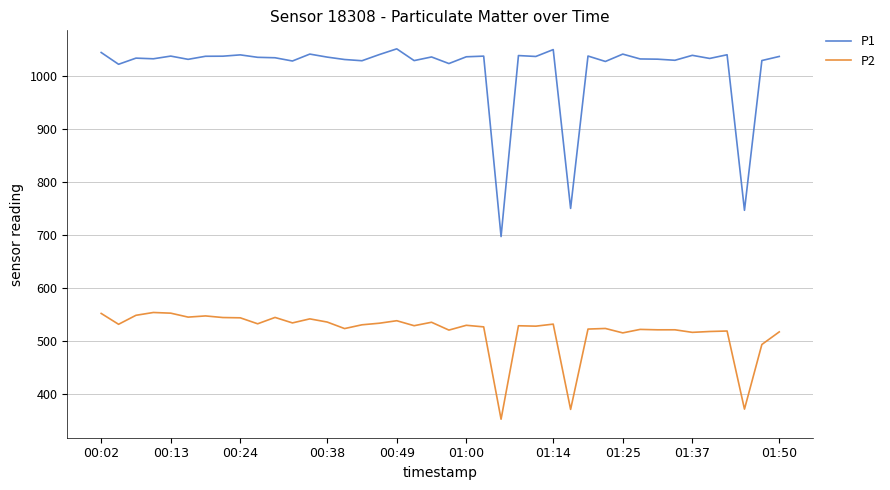

What is the sum of all P1 values?

40470.5